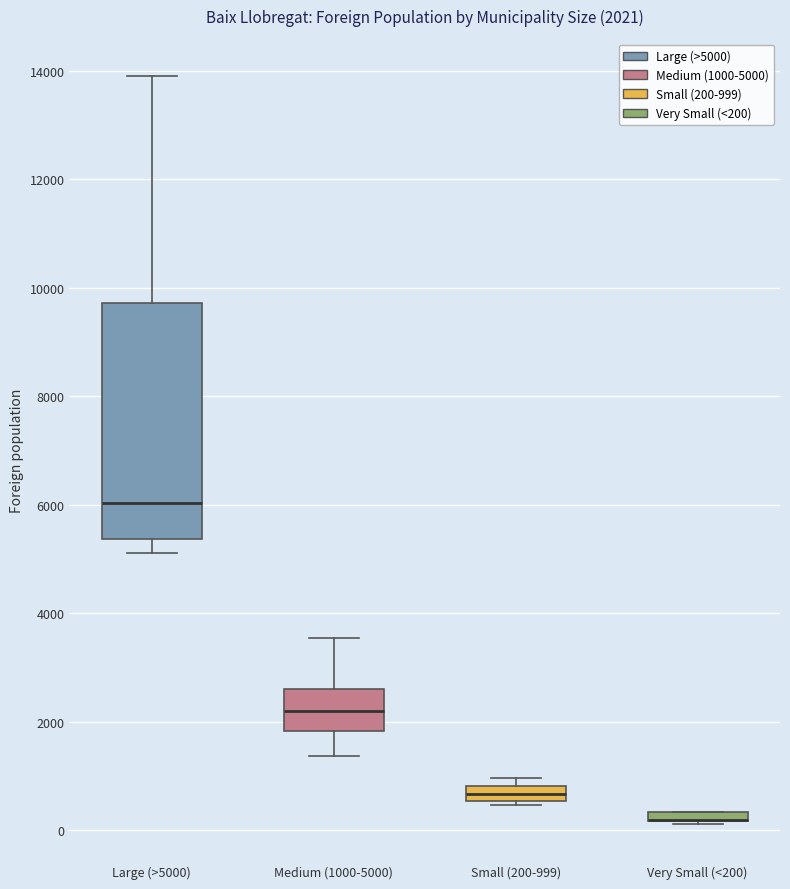

Which box is the tallest, from its lower edge to its upper edge?

Large (>5000)